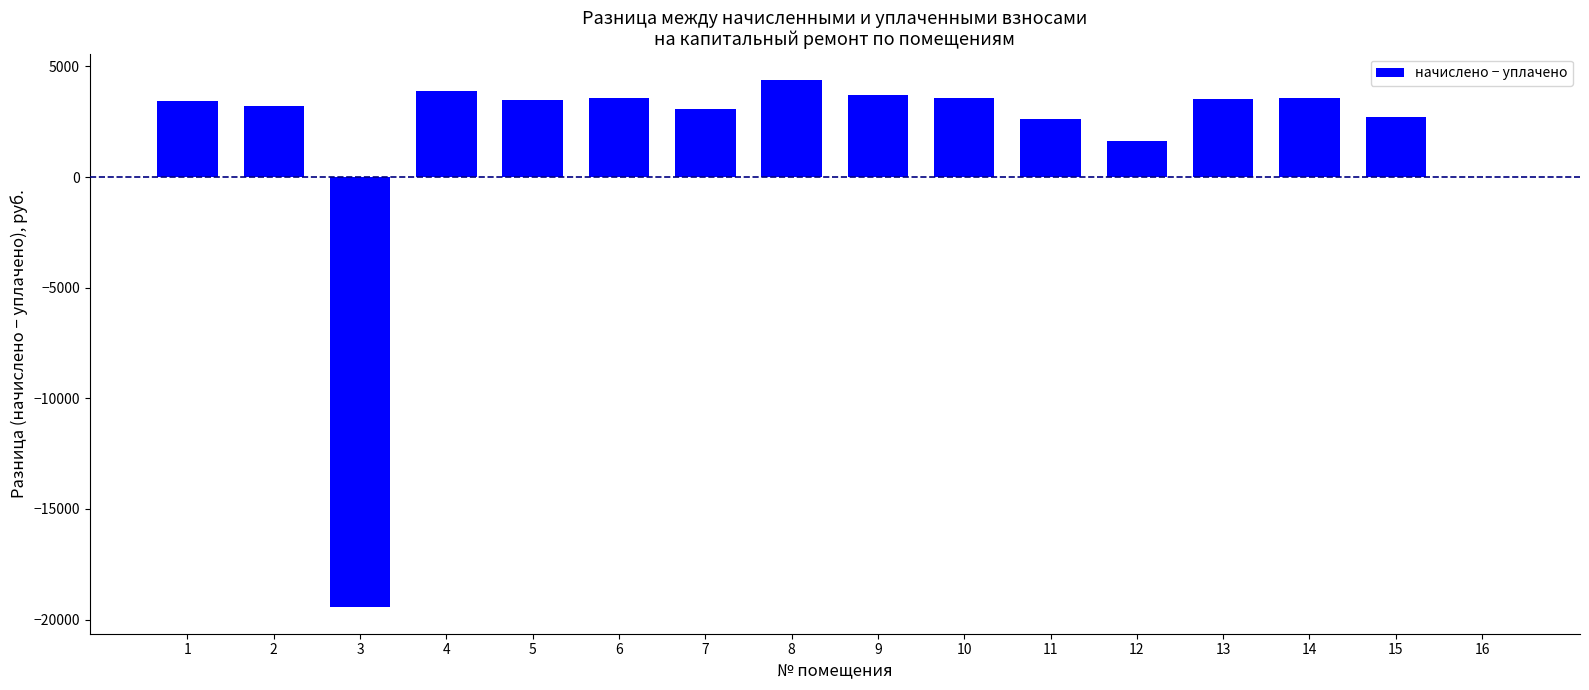

What is the sum of all values?

26955.9